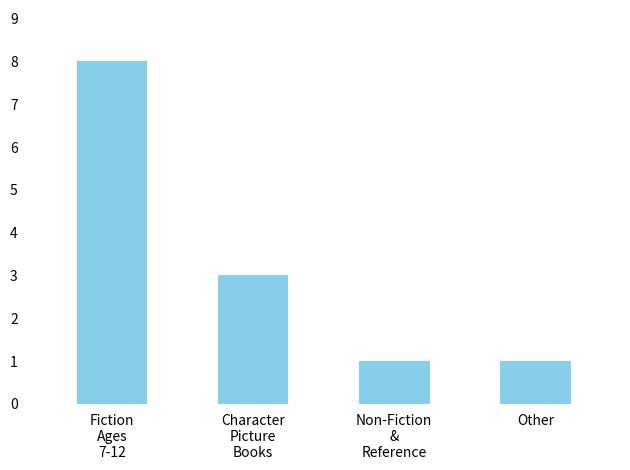

At which label does the data first exceed 3?

Fiction
Ages
7-12